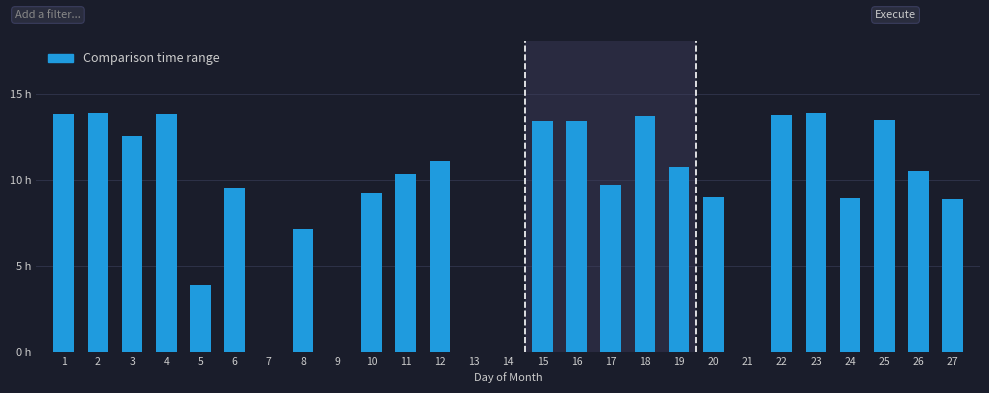

Are the bars horizontal?

No